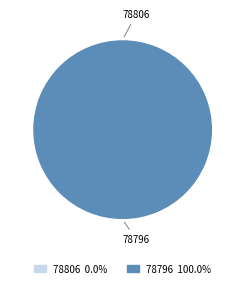

To the nearest percent, what is the difference between the largest and smallest slice percentages?

100%